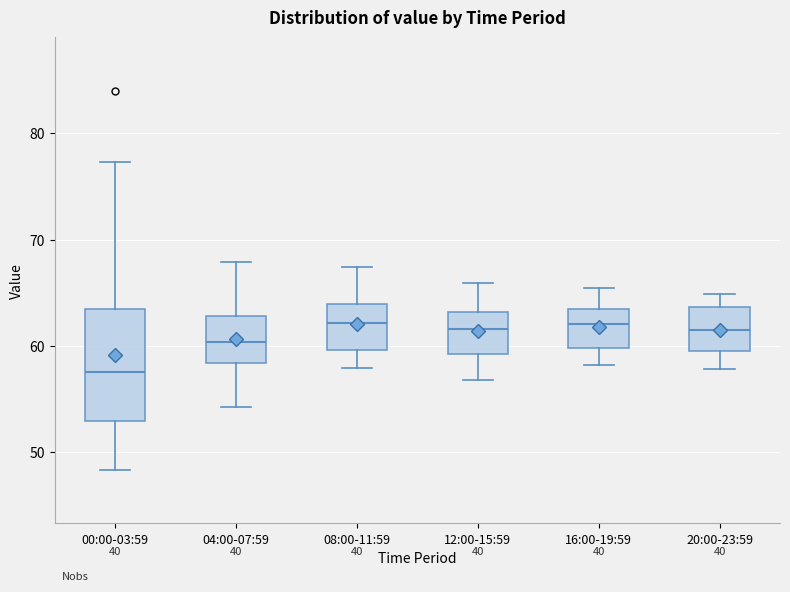

Reading left to right, transcribe this box plot: for each box, give where its median line is, the range the box spans, and where its two whiskers end, as read against the y-axis. The values are not printed on the chart, so give them approximately, as read against the axis.

00:00-03:59: median 57, box 53 to 63, whiskers 48 to 77
04:00-07:59: median 60, box 58 to 63, whiskers 54 to 68
08:00-11:59: median 62, box 60 to 64, whiskers 58 to 67
12:00-15:59: median 62, box 59 to 63, whiskers 57 to 66
16:00-19:59: median 62, box 60 to 63, whiskers 58 to 65
20:00-23:59: median 62, box 60 to 64, whiskers 58 to 65